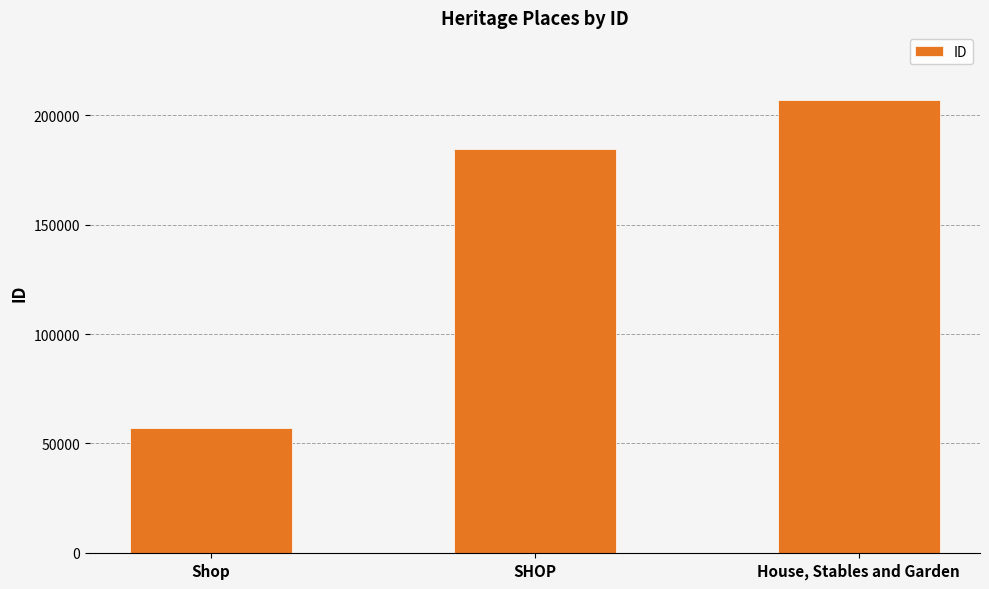

What is the change in value from SHOP to House, Stables and Garden?

+22327